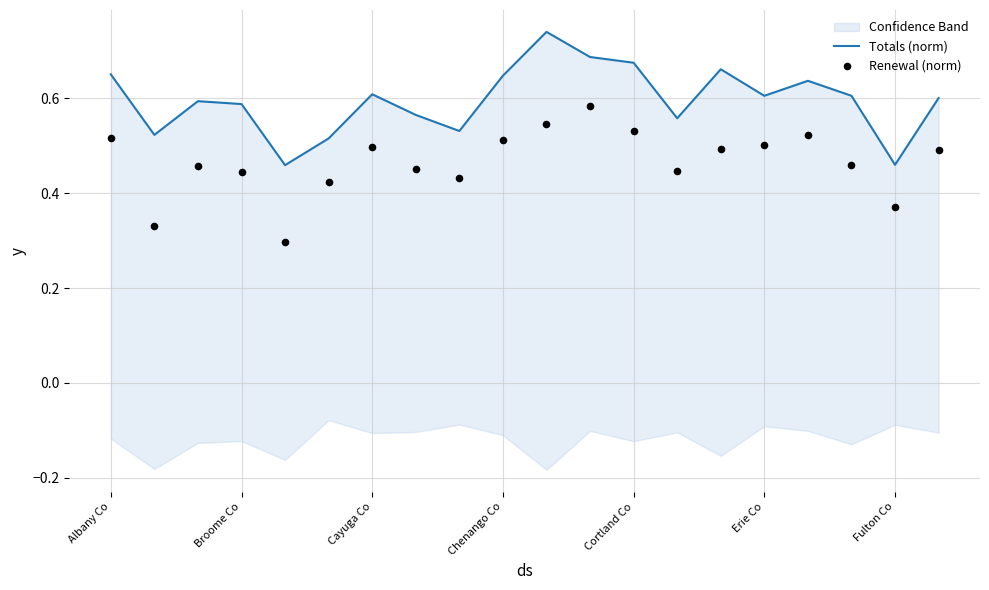

Which series has the widest spread of Y values?

Renewal (norm)